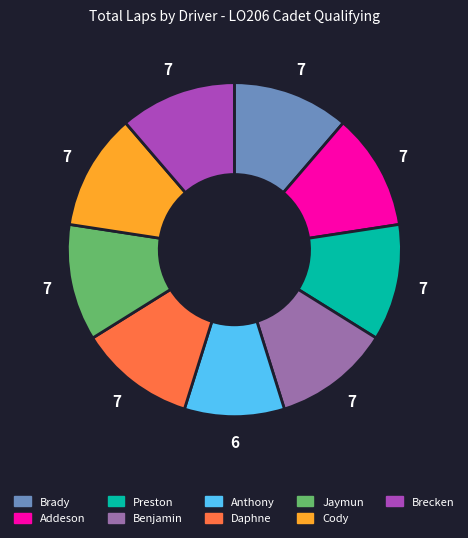

How many segments does this pie chart have?

9